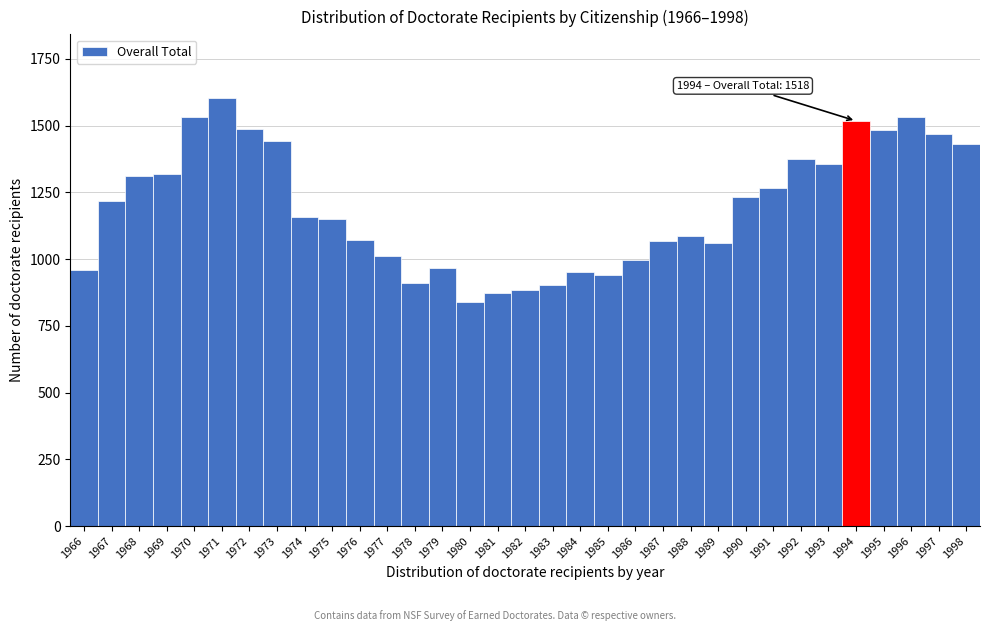

Read the value at 1980, to the nearest 10.

840